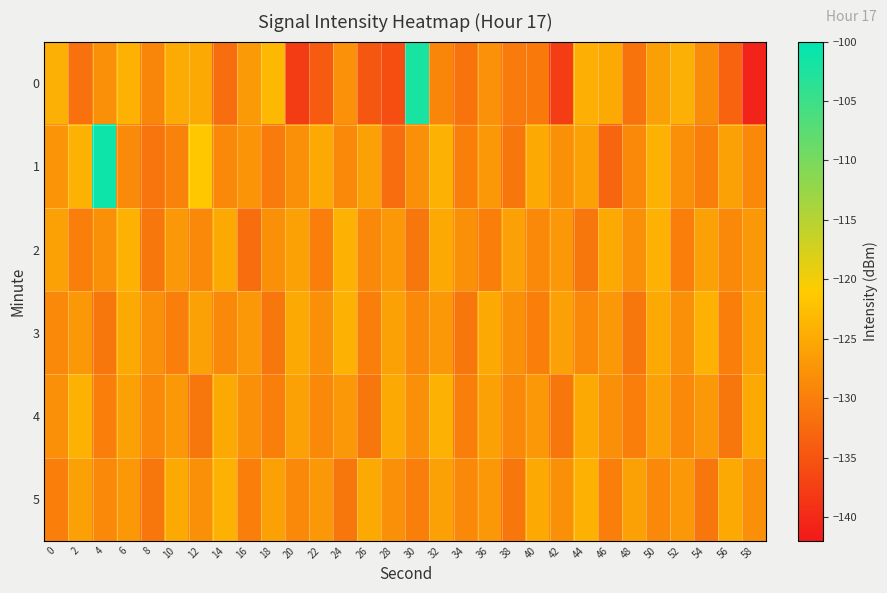

Rank the series by their maximum value, from lowest to highest.

2, 3, 4, 5, 0, 1